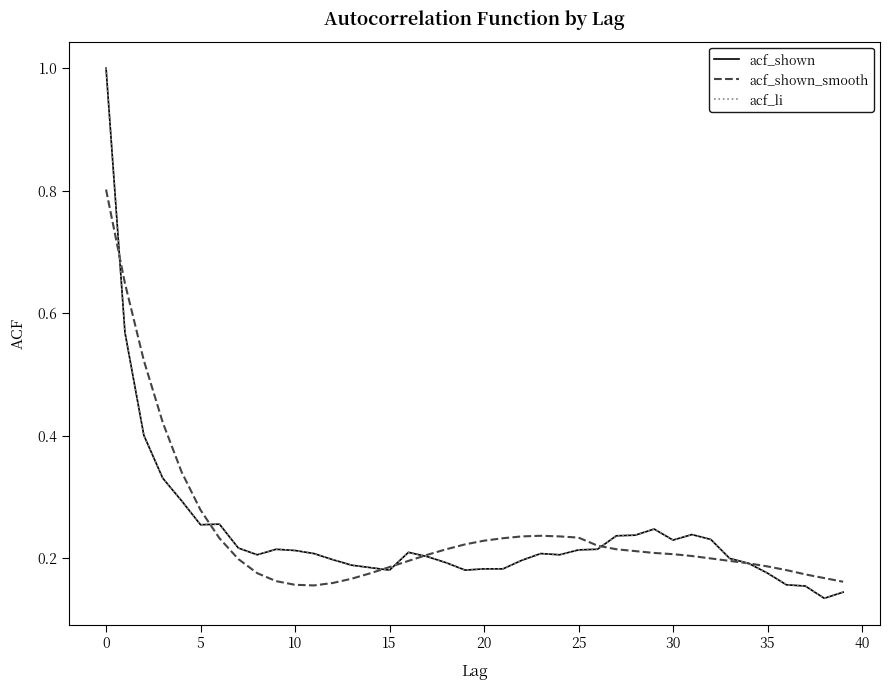

In acf_shown_smooth, how many points are lower than both neighbors (excluding endpoints)?

1